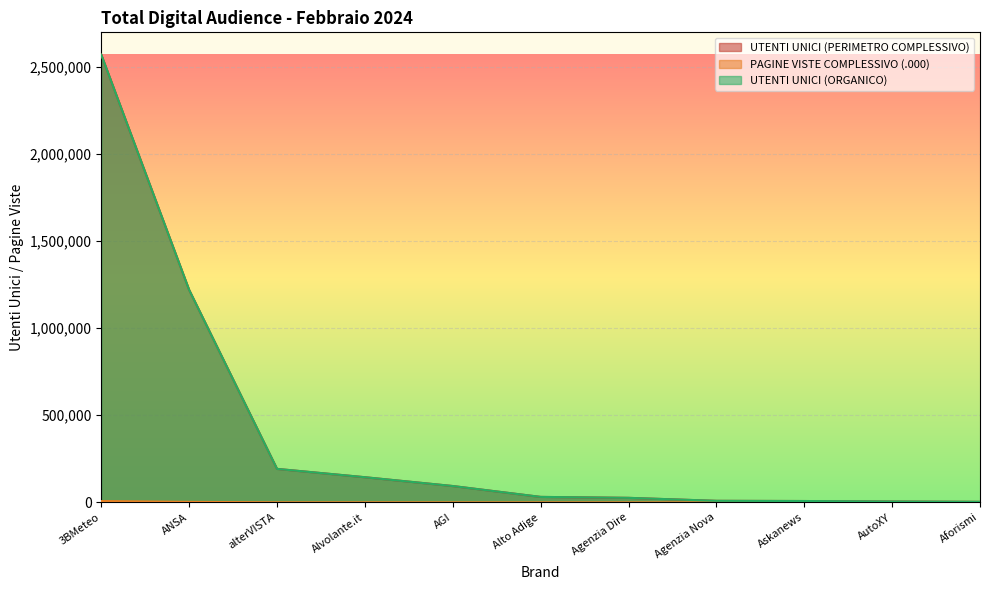

Which series has the widest spread of values?

UTENTI UNICI (PERIMETRO COMPLESSIVO)